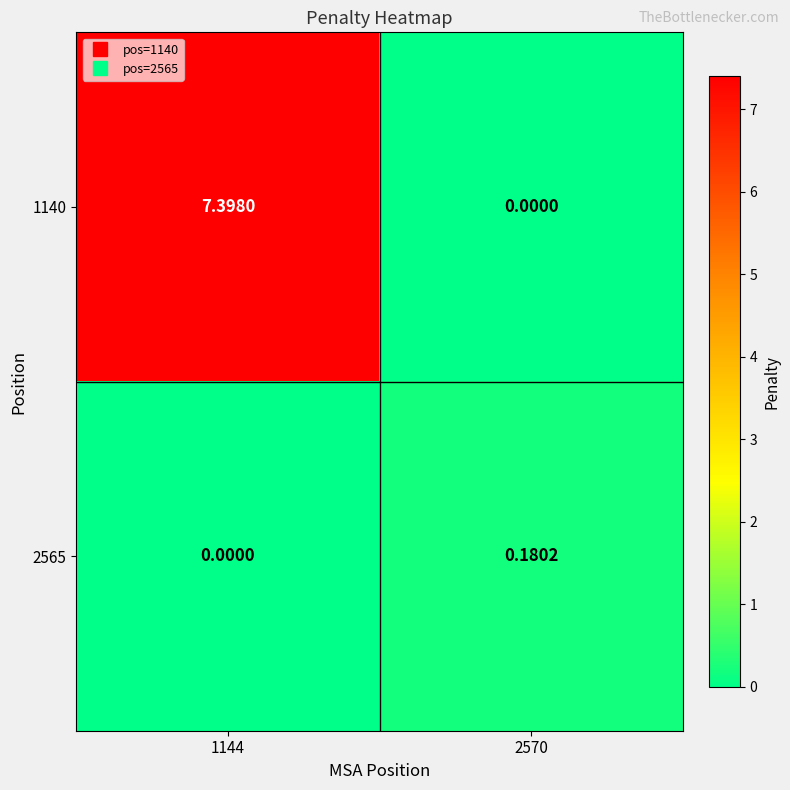

Is the value of 1140 at 1144 greater than the value of 2565 at 2570?

Yes